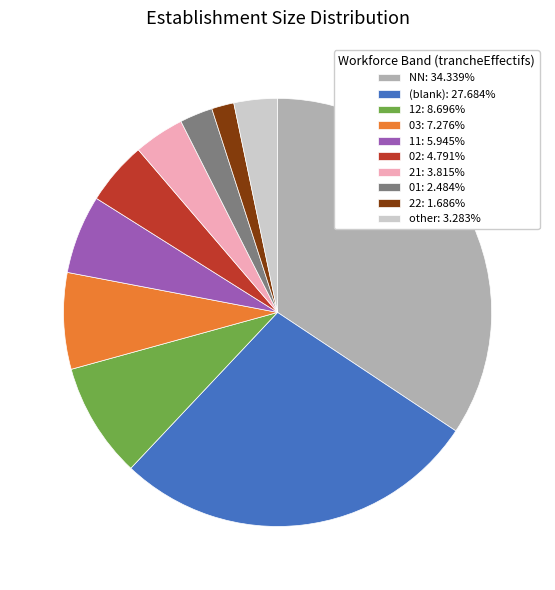

How many segments does this pie chart have?

10